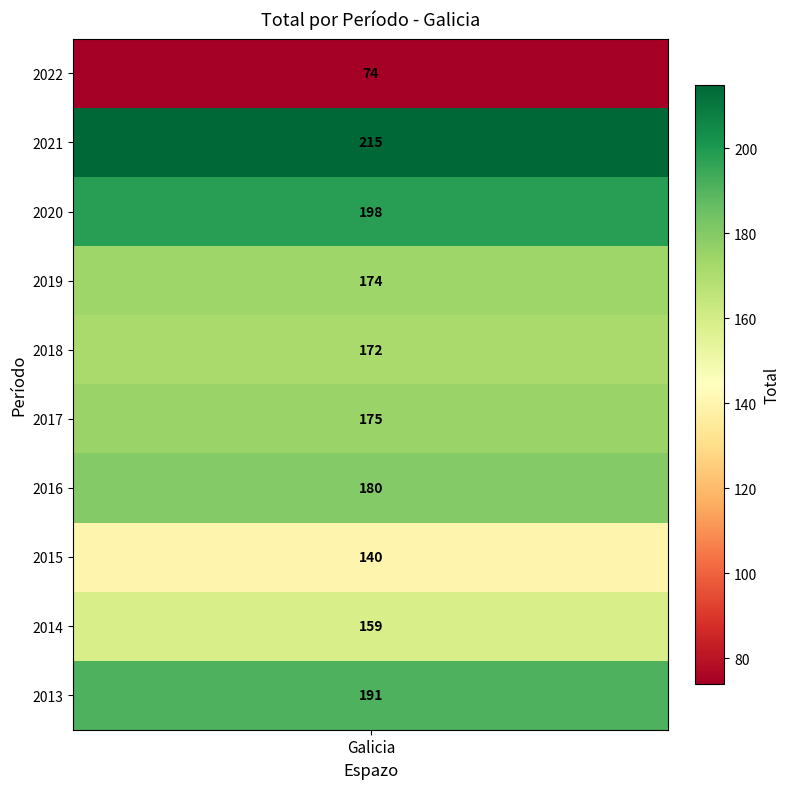

What is the difference between the maximum and minimum values?

141